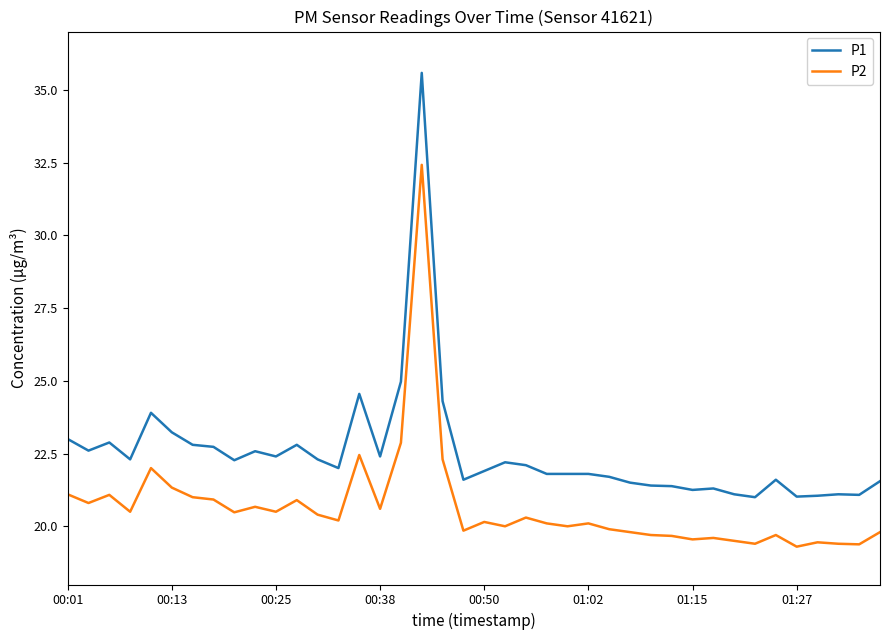

List the series in order of their peak value, lowest first.

P2, P1